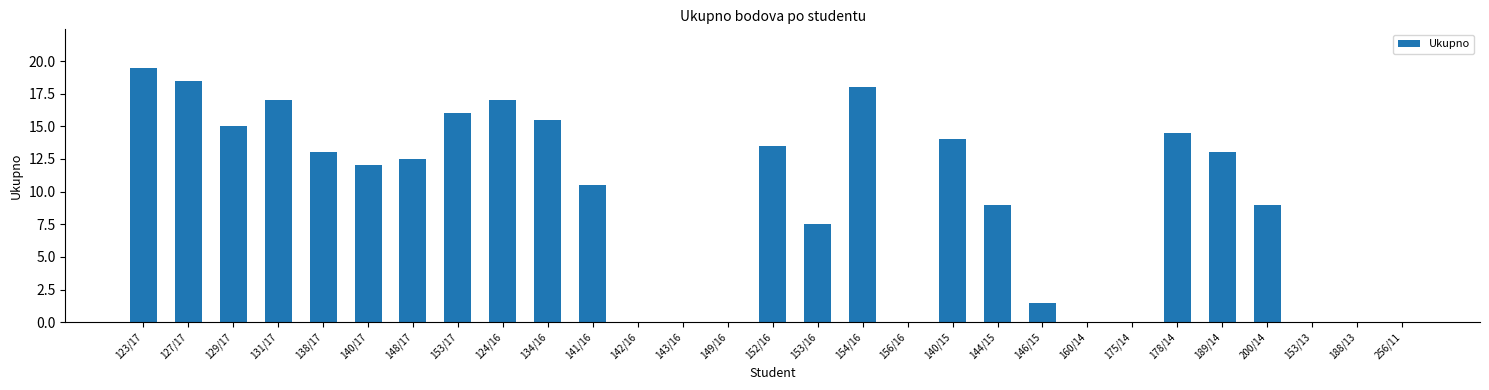

The chart shows a value of 27.7 at 123/17. True or false?

False